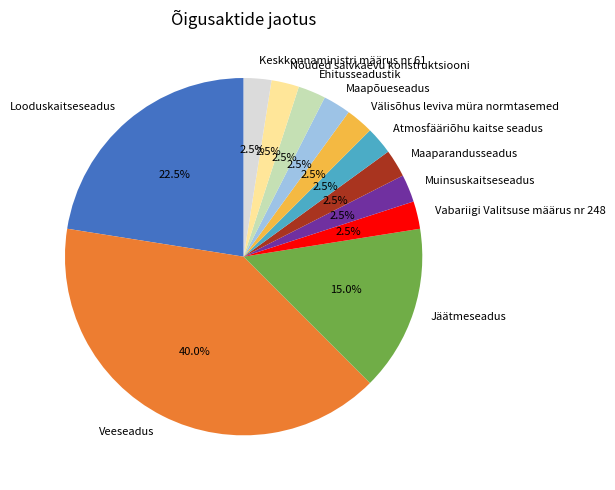

What is the ratio of the value at Veeseadus to the value at Maapõueseadus?

16.0